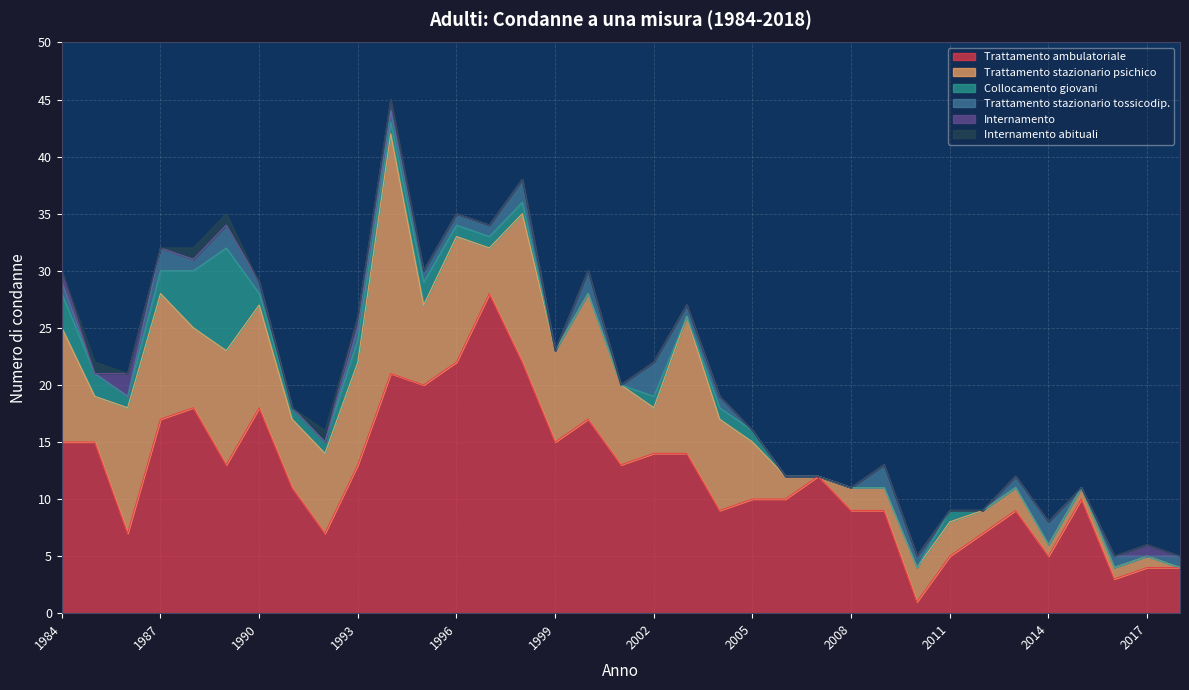

True or false: Internamento and Trattamento ambulatoriale intersect in this chart.

False